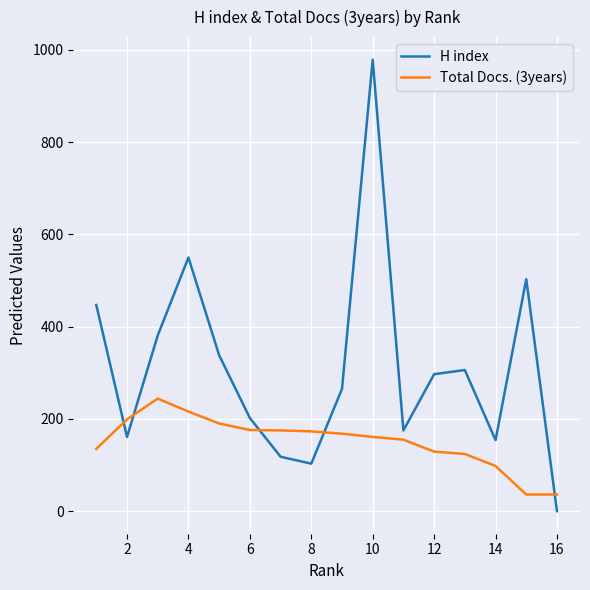

What is the greatest value displayed?

979